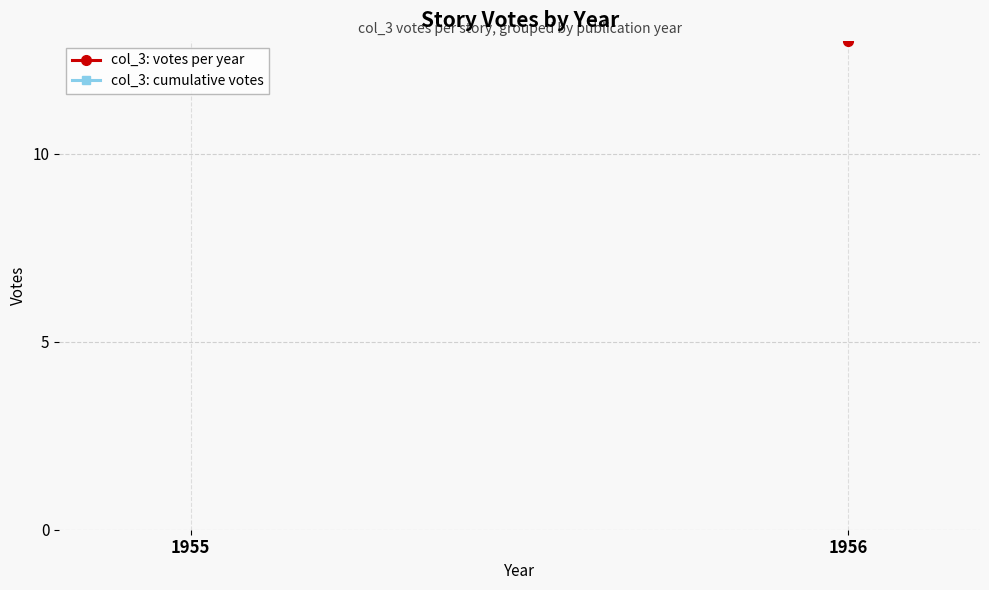

What is the spread (max minus min) of values at 1956?

30